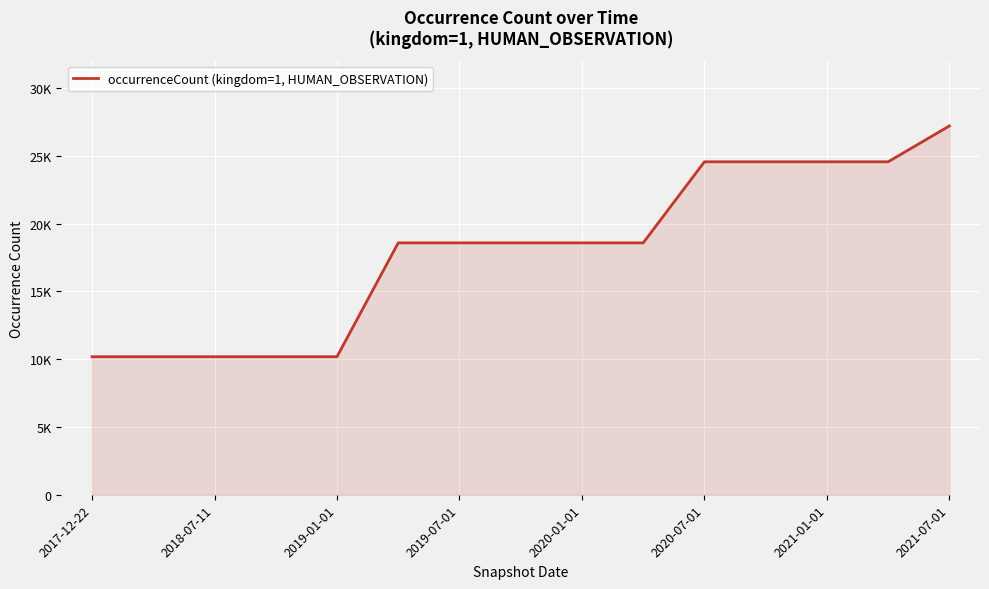

Does the chart have visible grid lines?

Yes